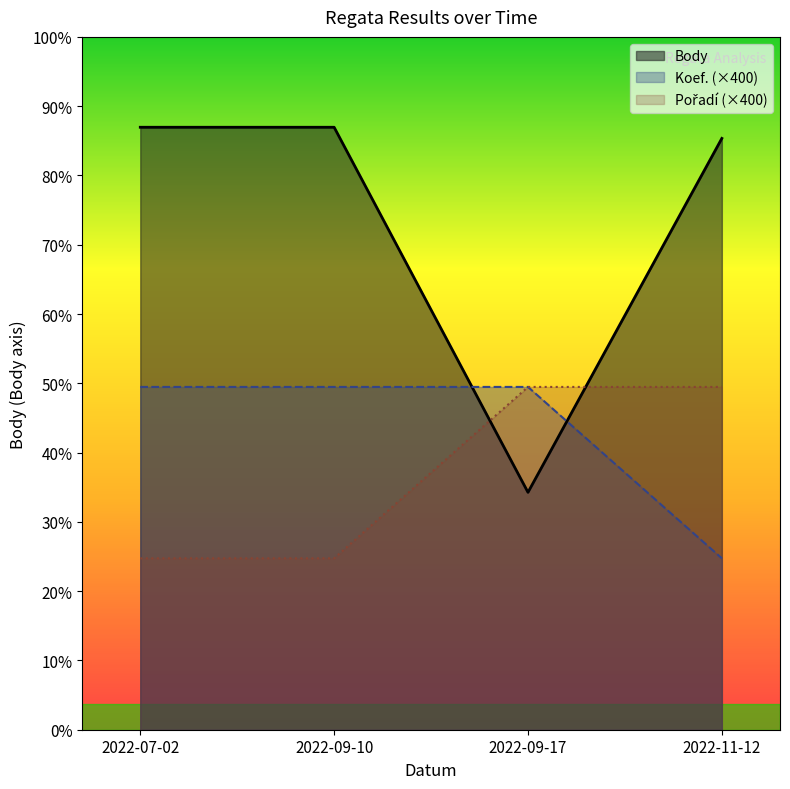

Between 2022-07-02 and 2022-09-17, which series saw the biggest shift?

Body